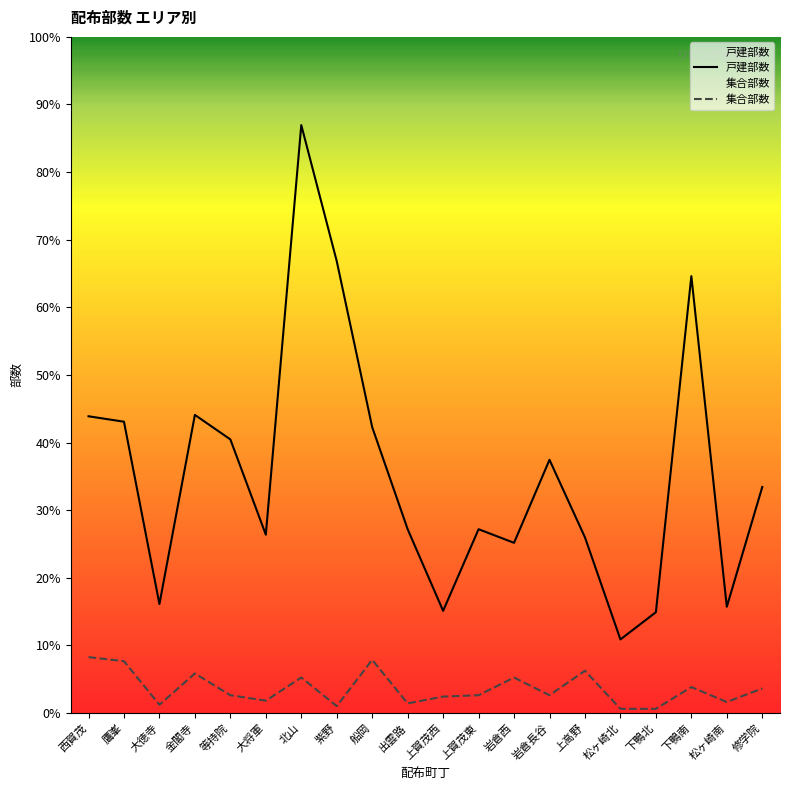

Does the chart display data point markers on the line(s)?

No